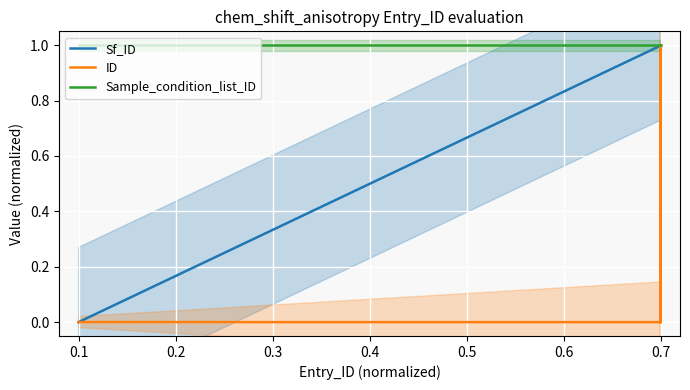

Which series has the largest range (max minus min)?

Sf_ID